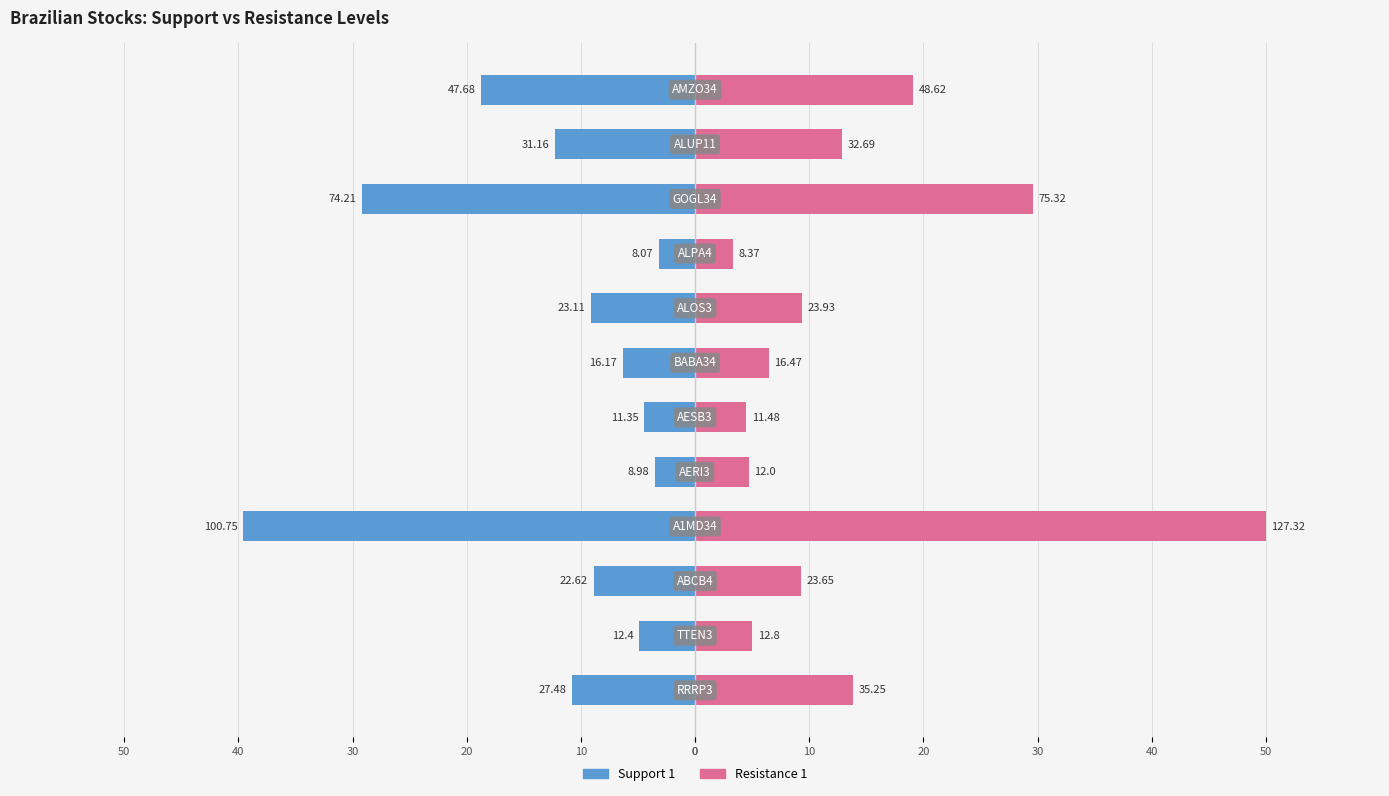

What is the difference between the highest and lowest values at 30?

89.6